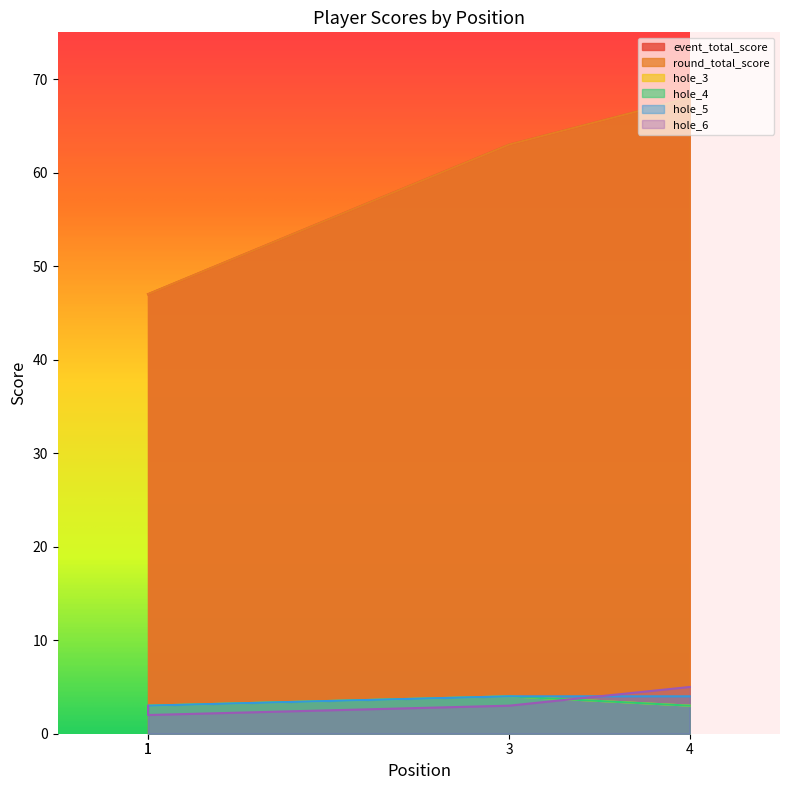

What are all the series names shown in the legend?

event_total_score, round_total_score, hole_3, hole_4, hole_5, hole_6